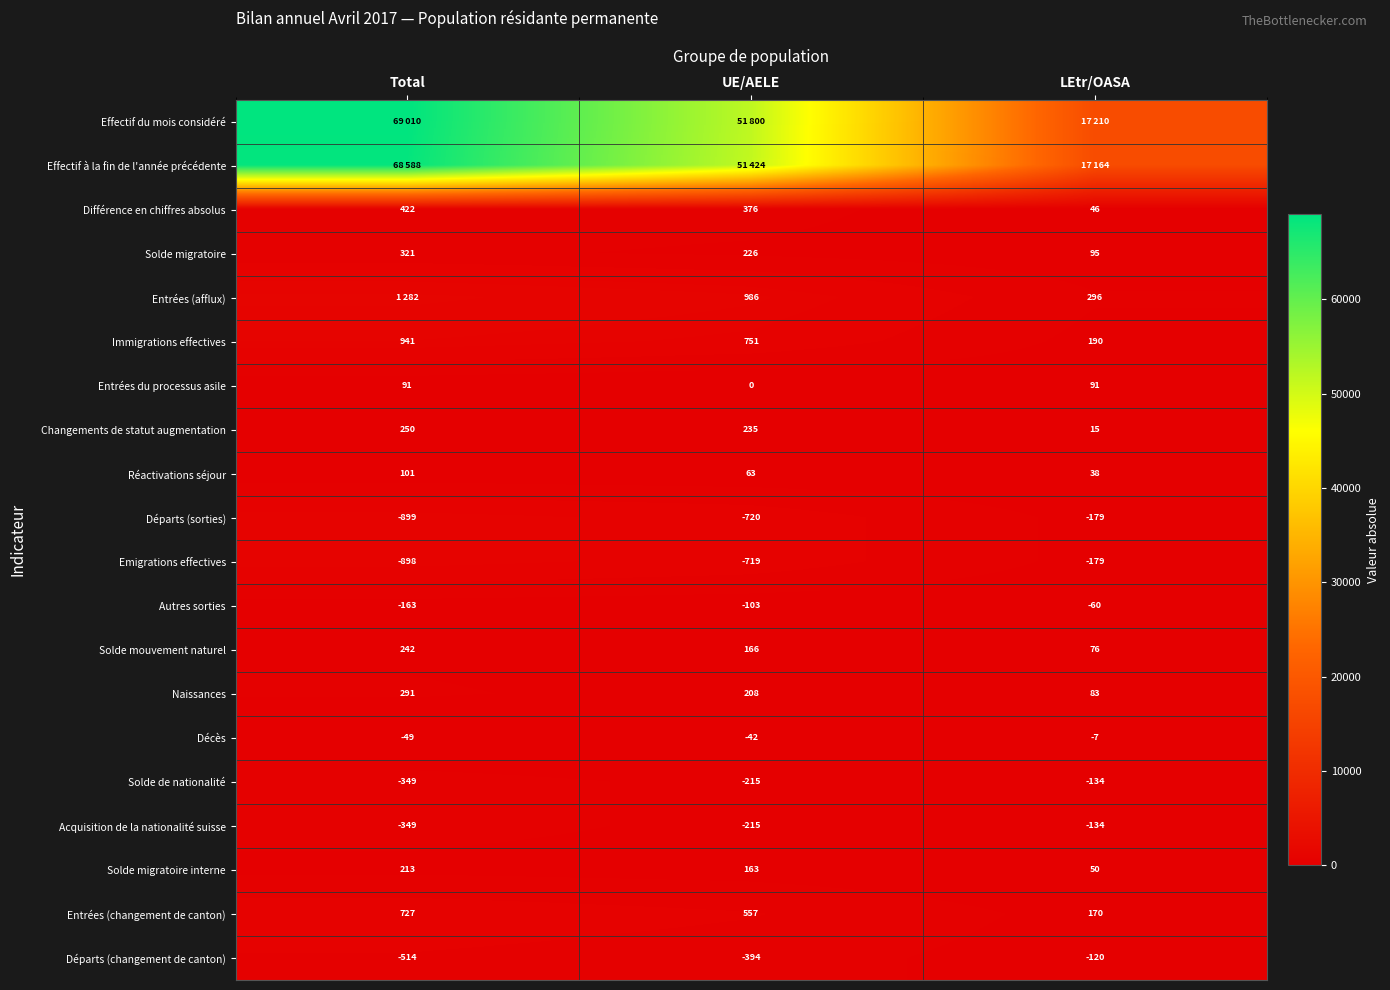

What is the approximate value of Changements de statut augmentation at UE/AELE, to the nearest 50?

250